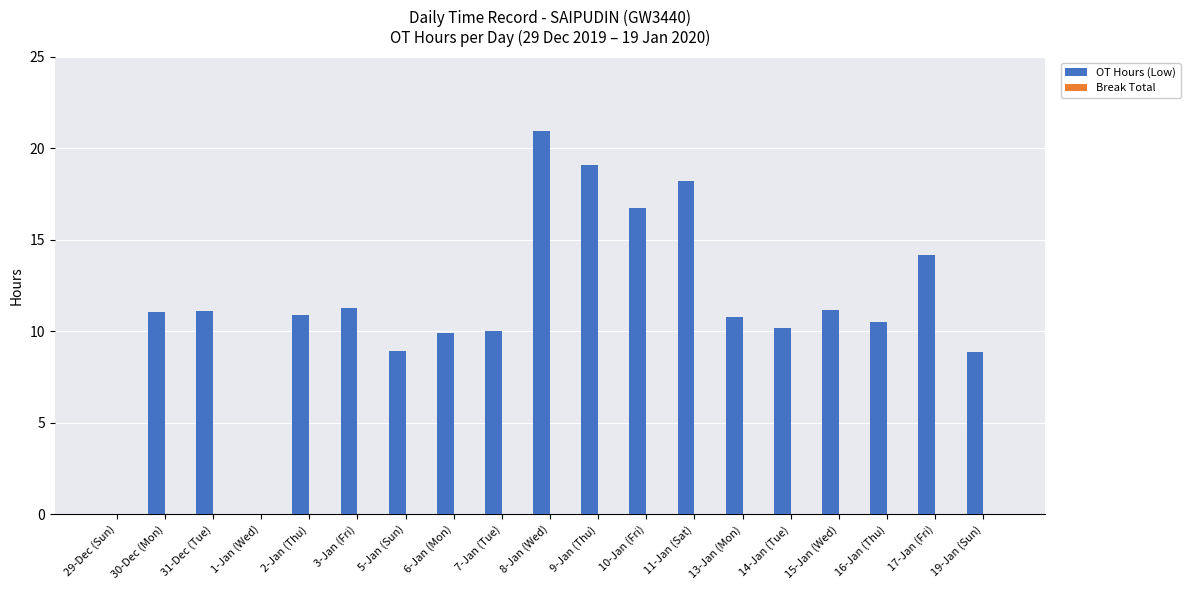

Count the number of categories in the chart.

19